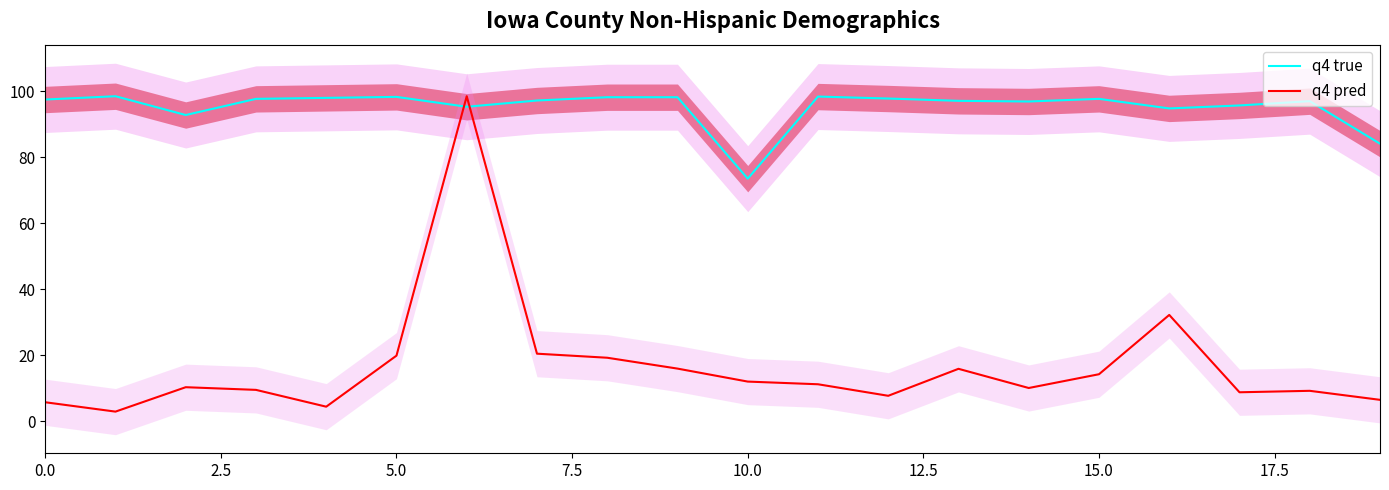

In q4 pred, how many points are lower than both neighbors (excluding endpoints)?

5